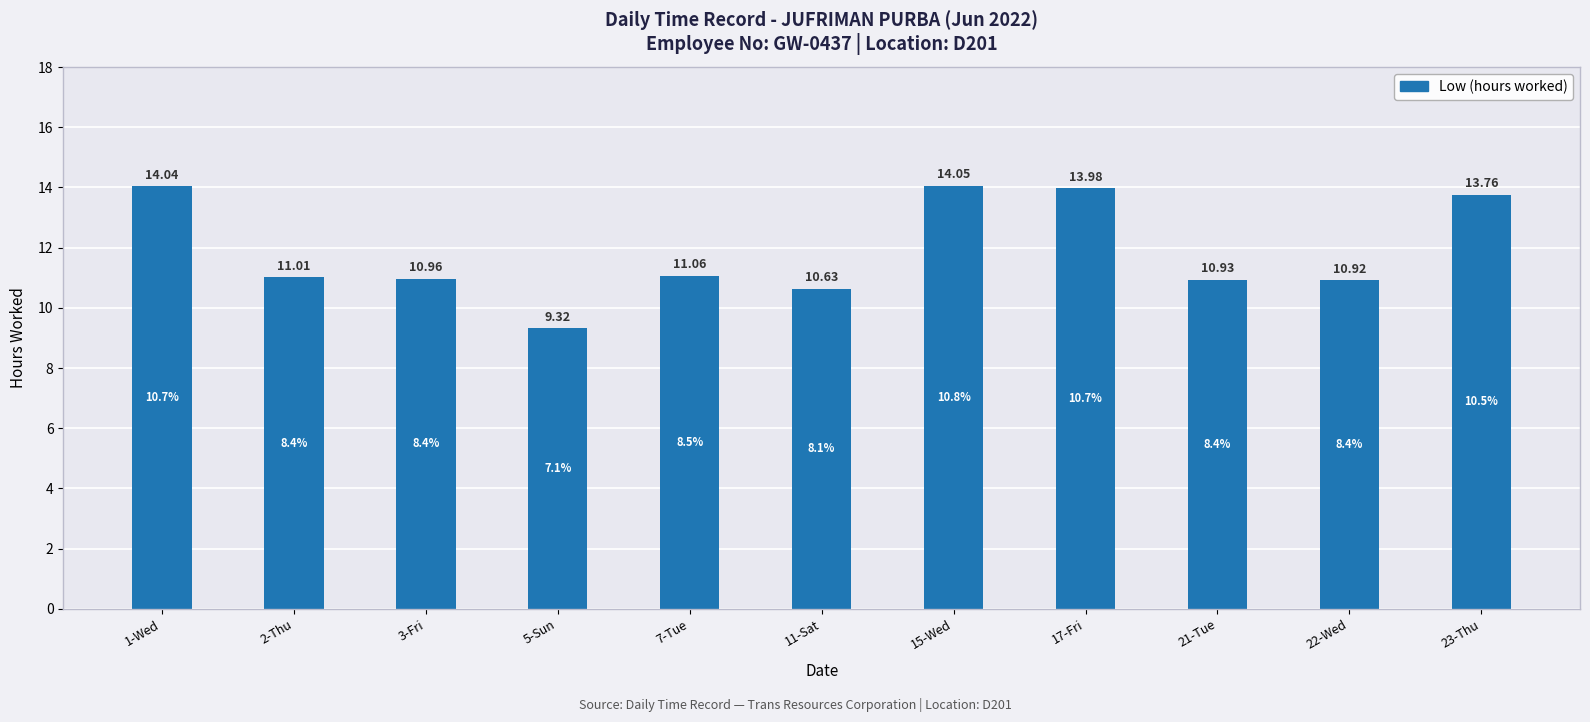

Which has a higher value, 17-Fri or 23-Thu?

17-Fri